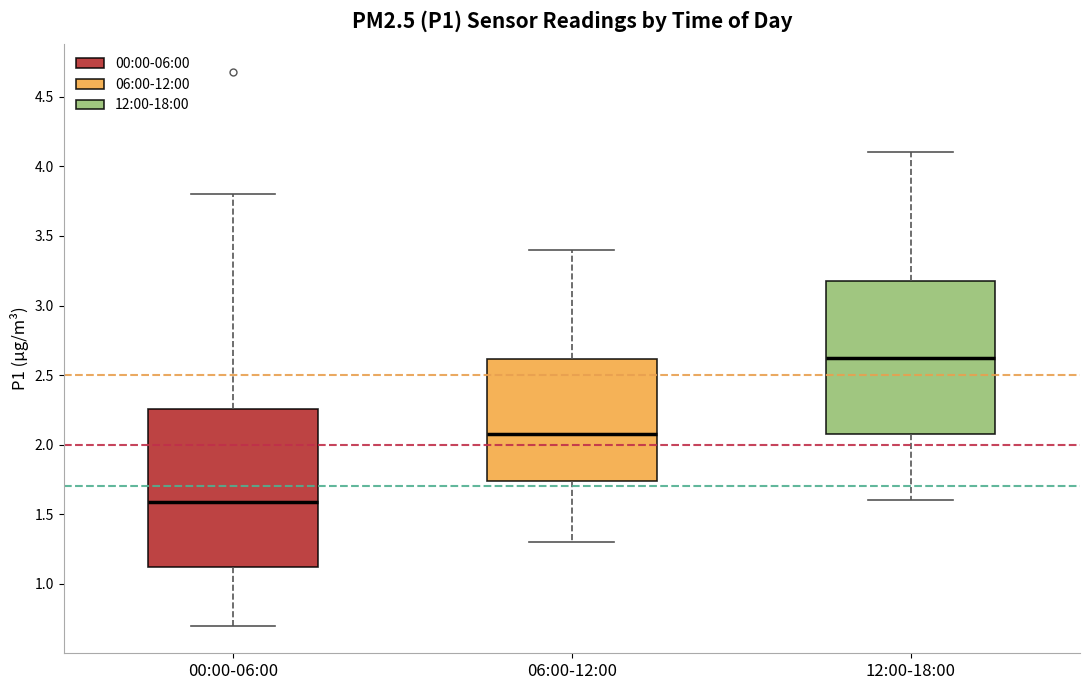

Which box has the lowest median line?

00:00-06:00